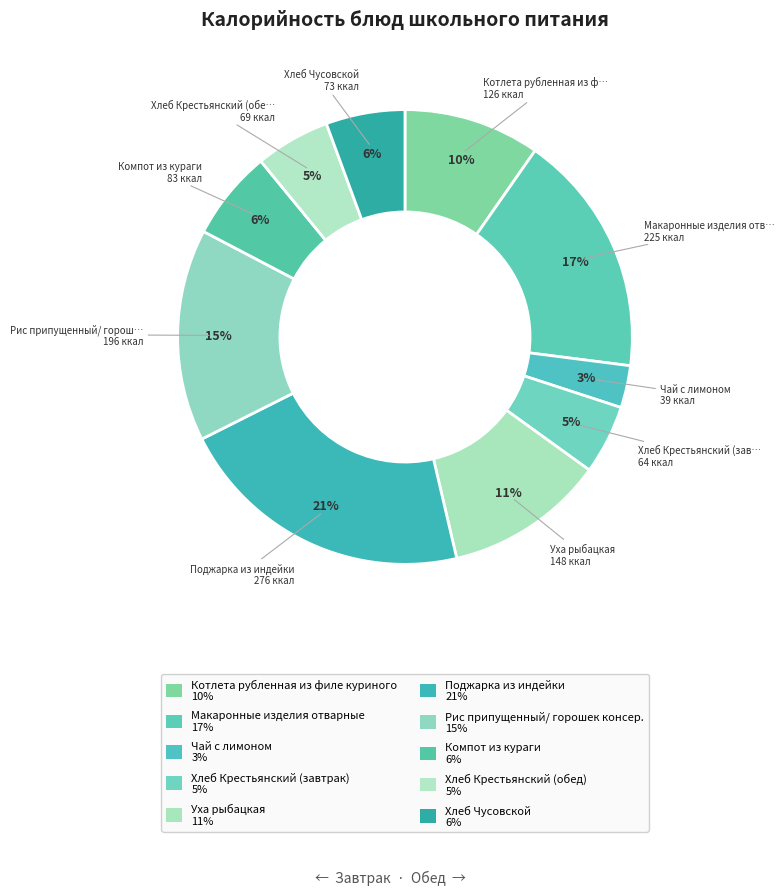

Count the number of slices in the pie.

10